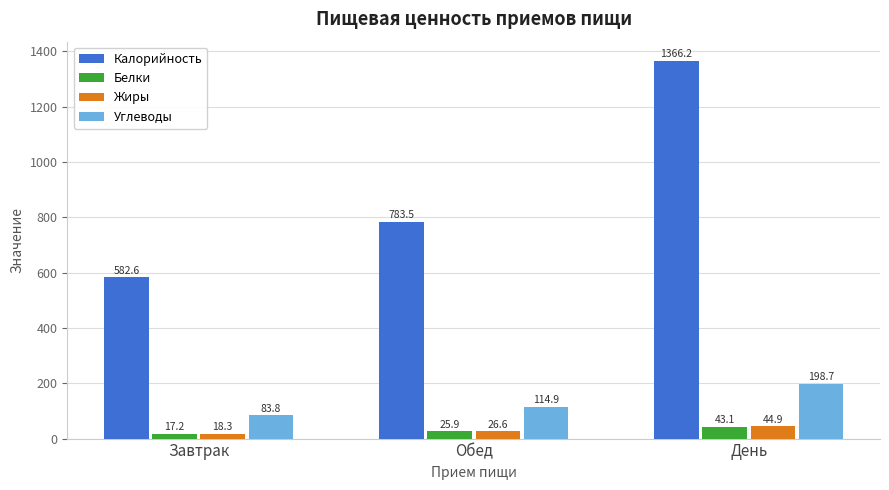

What is the difference between the maximum and second lowest values in the Белки series?

17.2